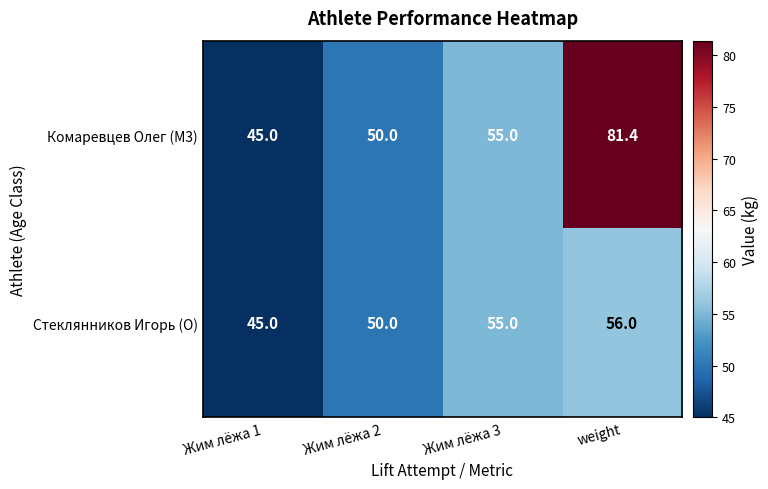

Read the Стеклянников Игорь (O) value at Жим лёжа 2.

50.0